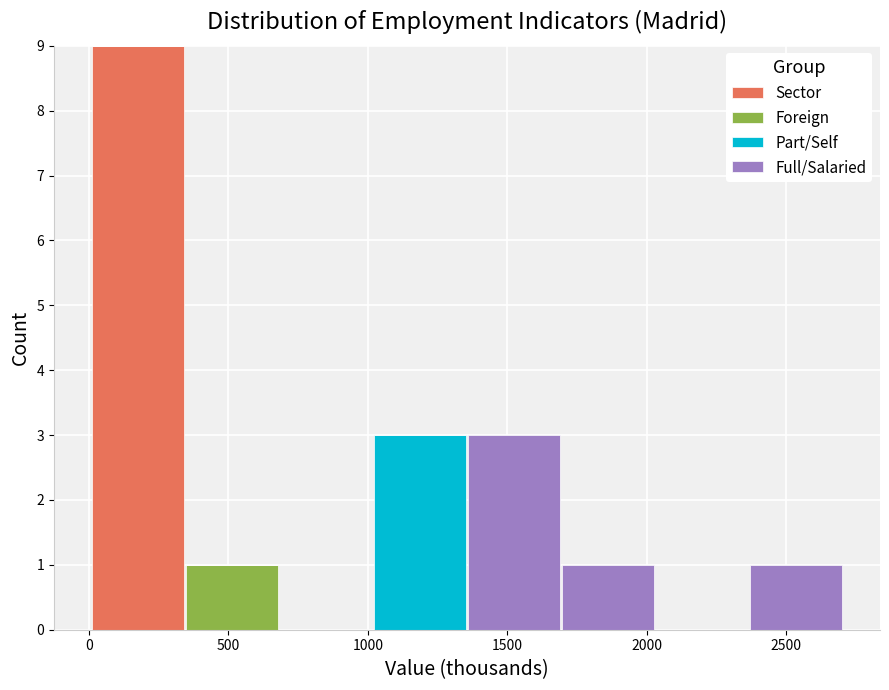

Which range on the x-axis has the tallest stacked bar (by total height)?

0 to 350